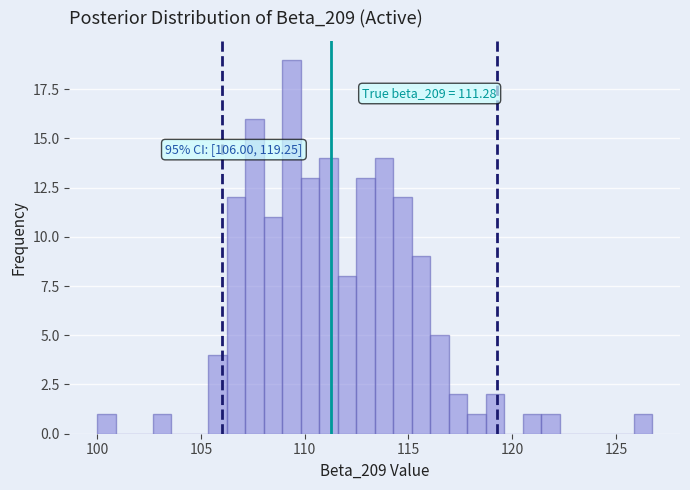

Around what value on the x-axis is the tallest bar? Give the approximate position of its centre, as read against the axis.

109.5